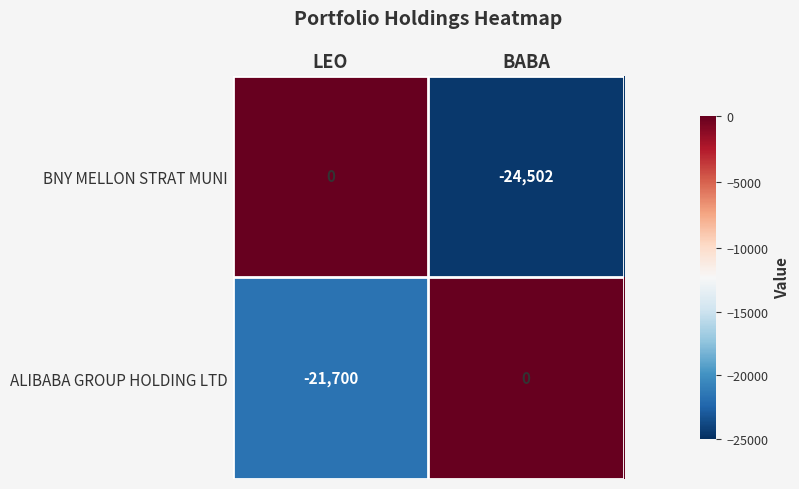

Reading right to left, what are all the values shown in this chart?

BNY MELLON STRAT MUNI: -24502	0
ALIBABA GROUP HOLDING LTD: 0	-21700